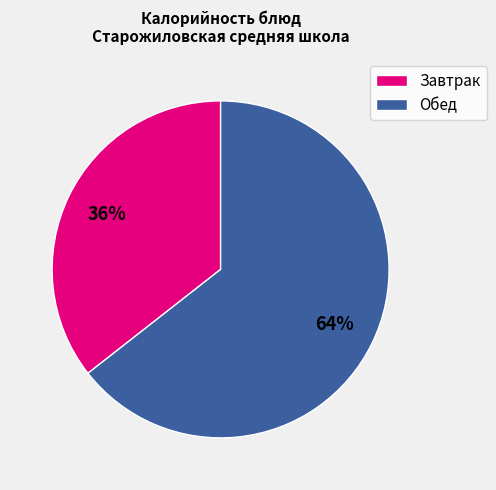

To the nearest percent, what is the combined percentage of Завтрак and Обед?

100%